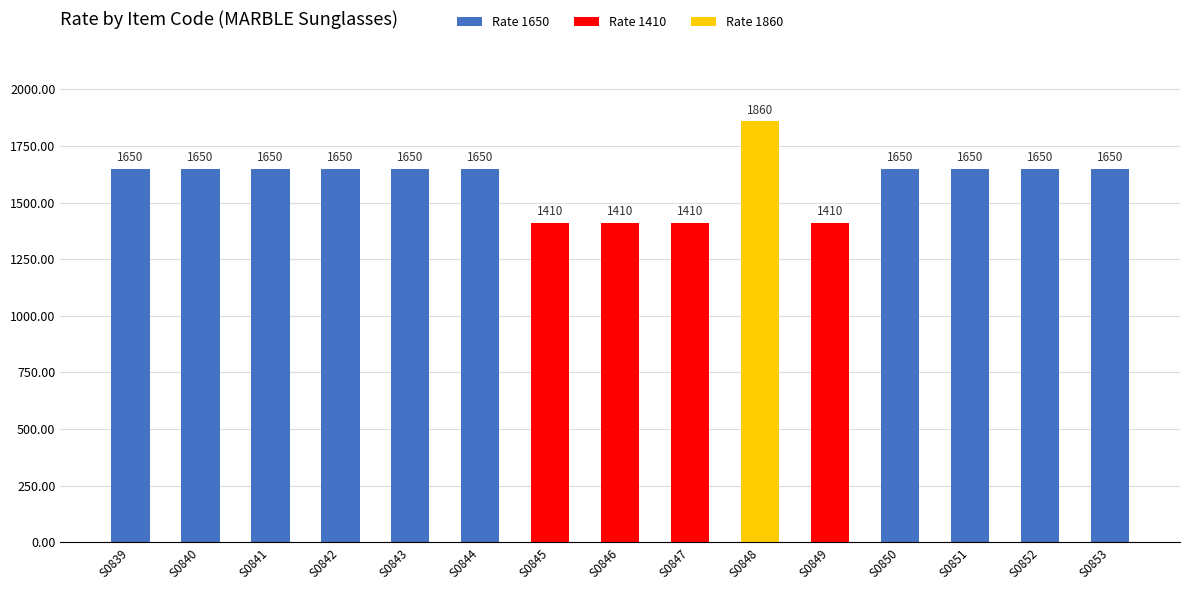

The chart shows a value of 1650 at S0843. True or false?

True